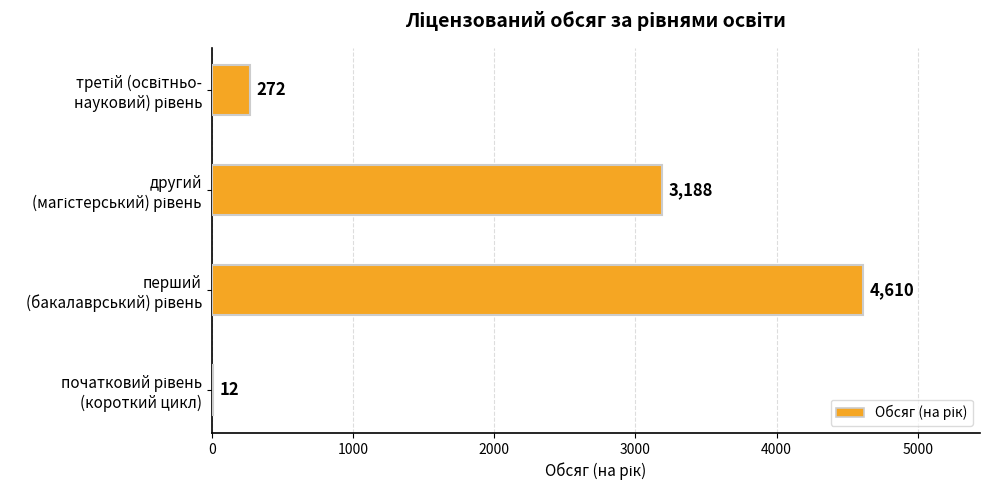

What is the greatest value displayed?

4610